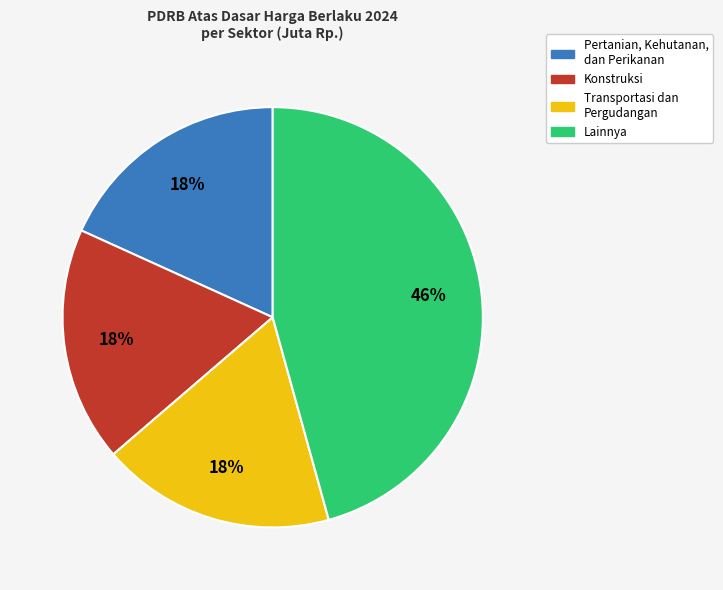

Is there any slice that represents more than half of the pie?

No